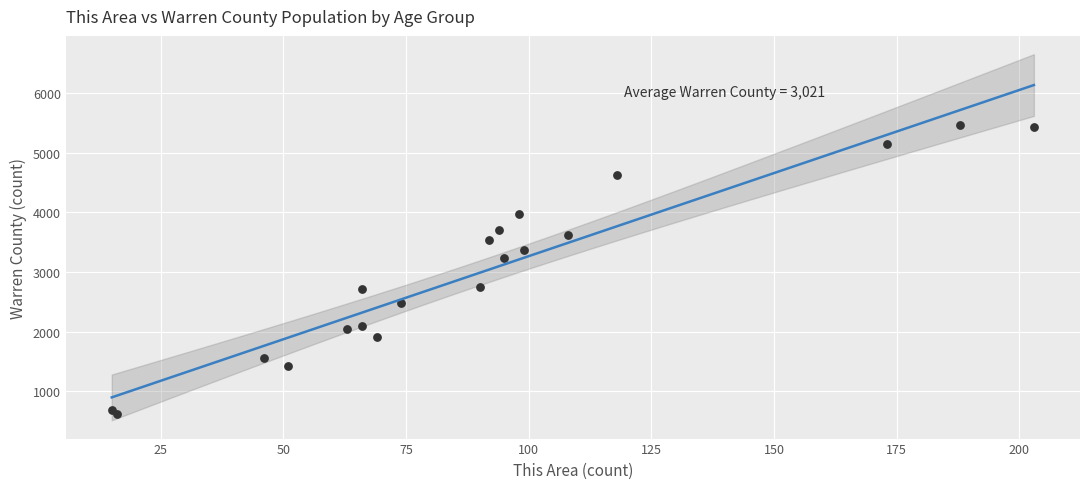

What is the range of Y values (max minus min)?

4854